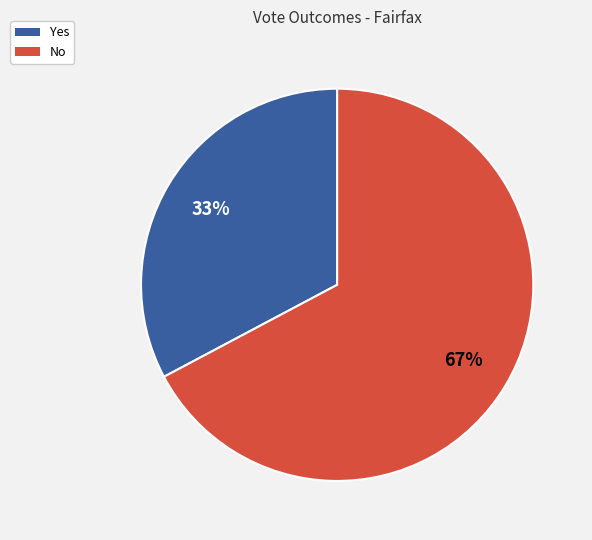

To the nearest percent, what portion does No represent?

67%